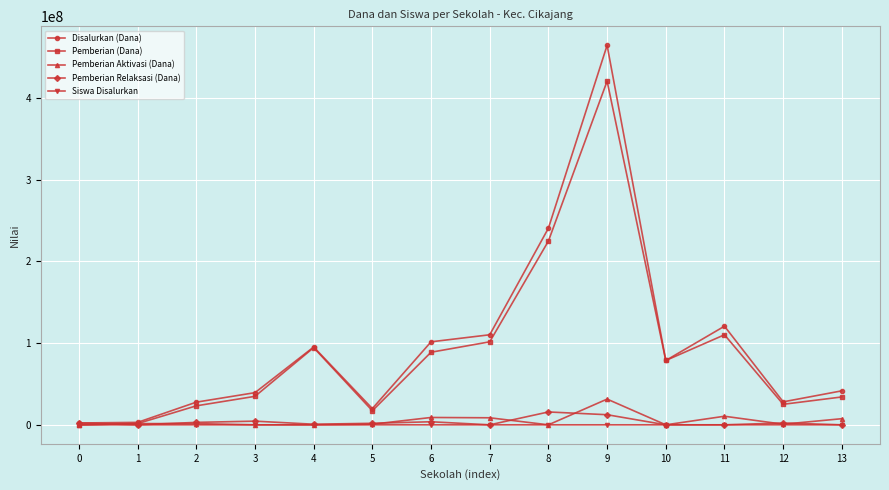

At how many categories does at least one series exceed 270297155?

1